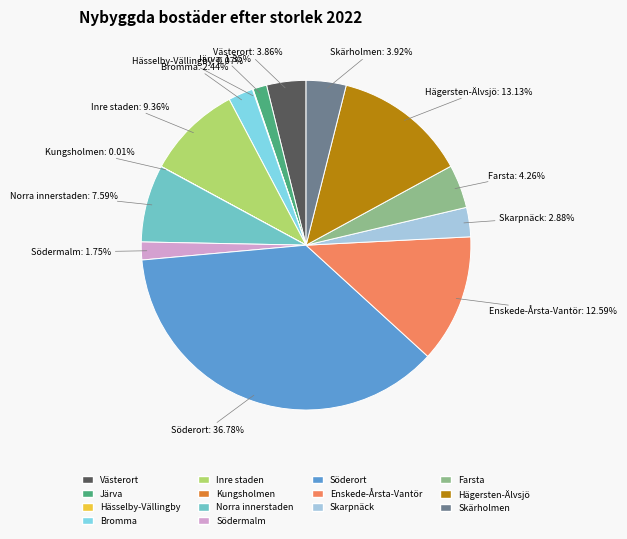

To the nearest percent, what percentage of the pie is Hägersten-Älvsjö?

13%